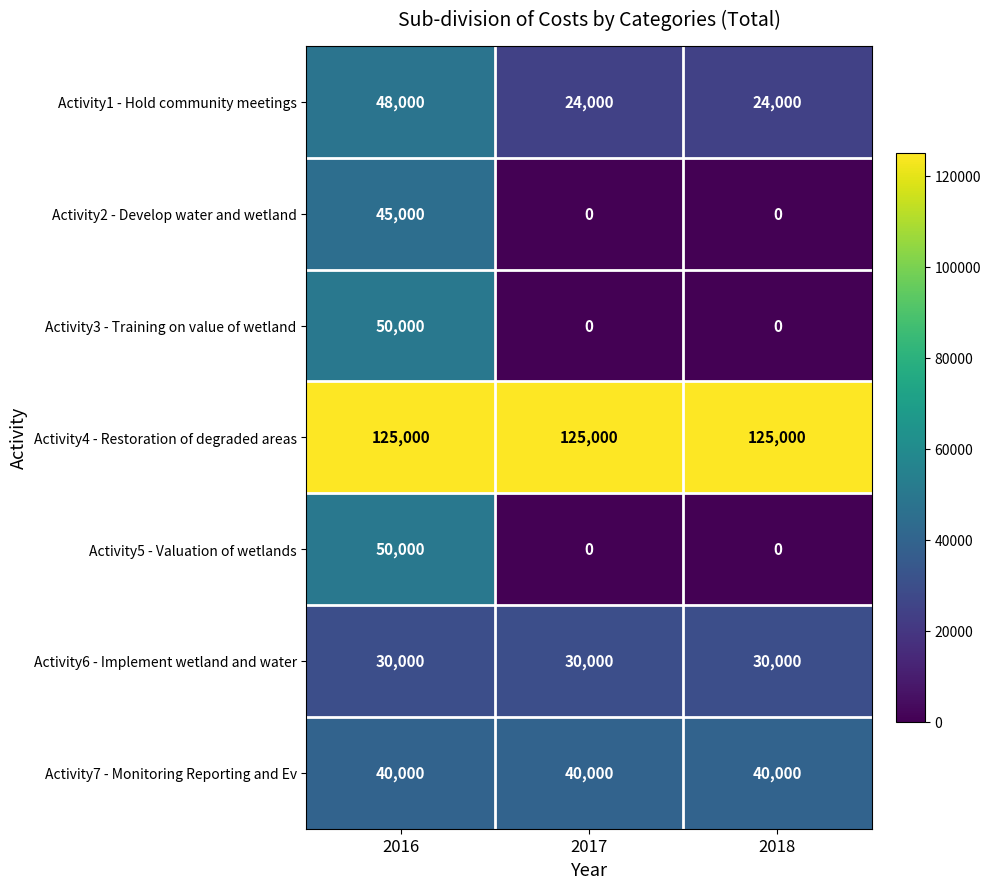

What value does the Activity7 - Monitoring Reporting and Ev series have at 2017?

40000